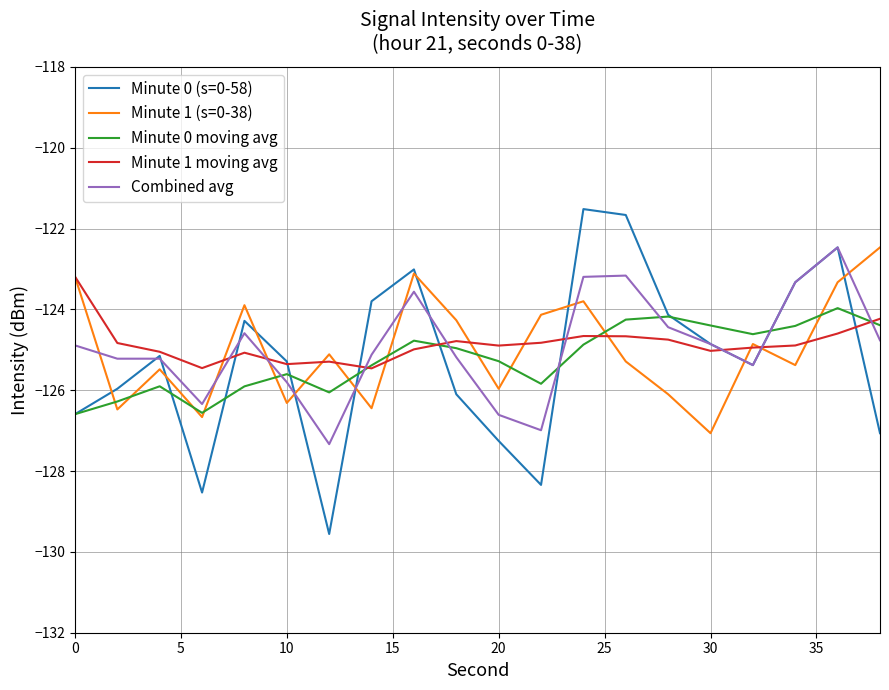

Which series has the widest spread of values?

Minute 0 (s=0-58)